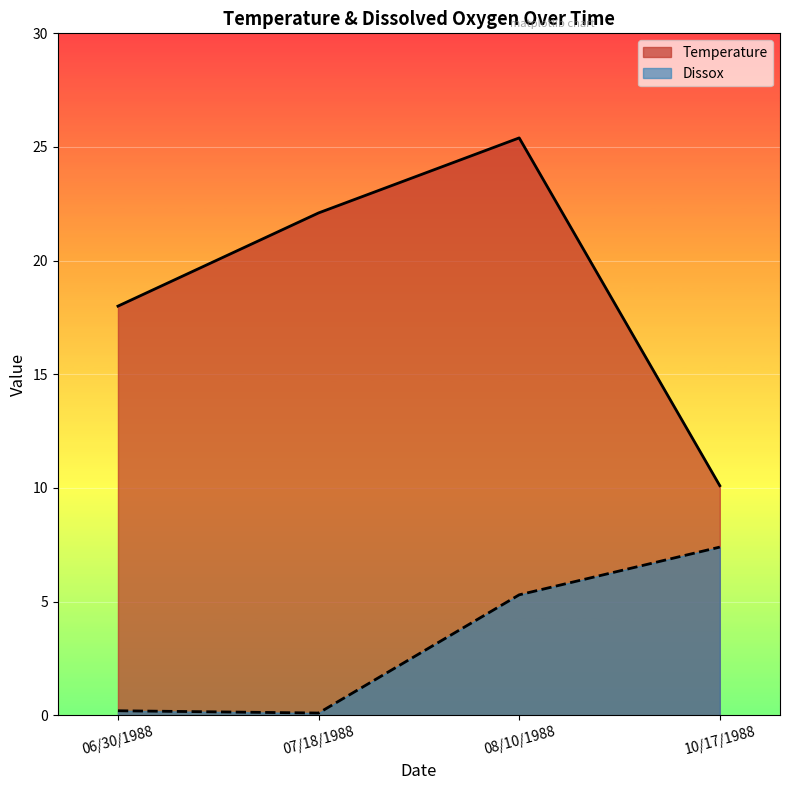

What is the label of the 2nd point from the right?

08/10/1988